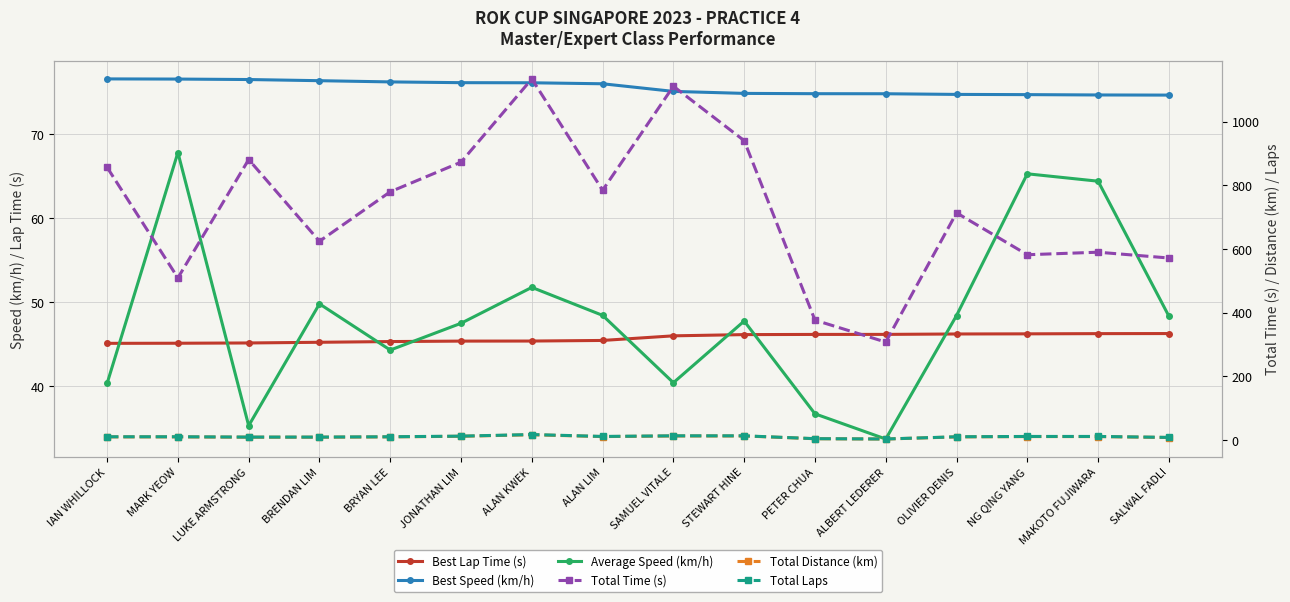

At how many categories does at least one series exceed 37?

16